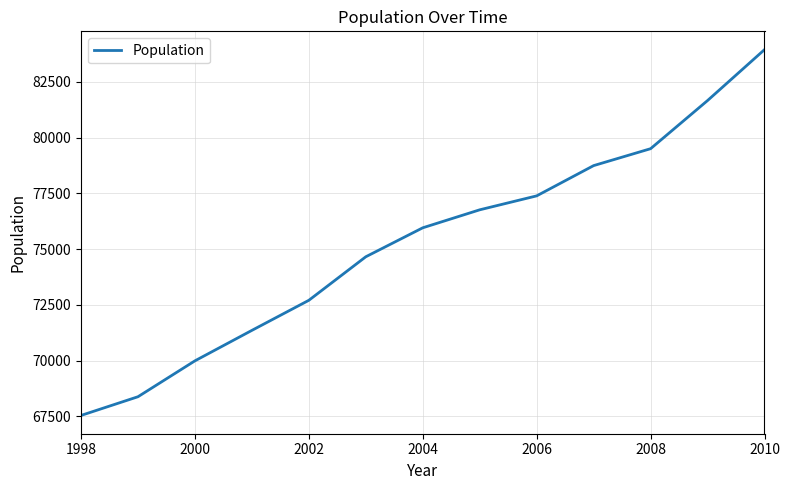

What is the smallest value displayed?

67547